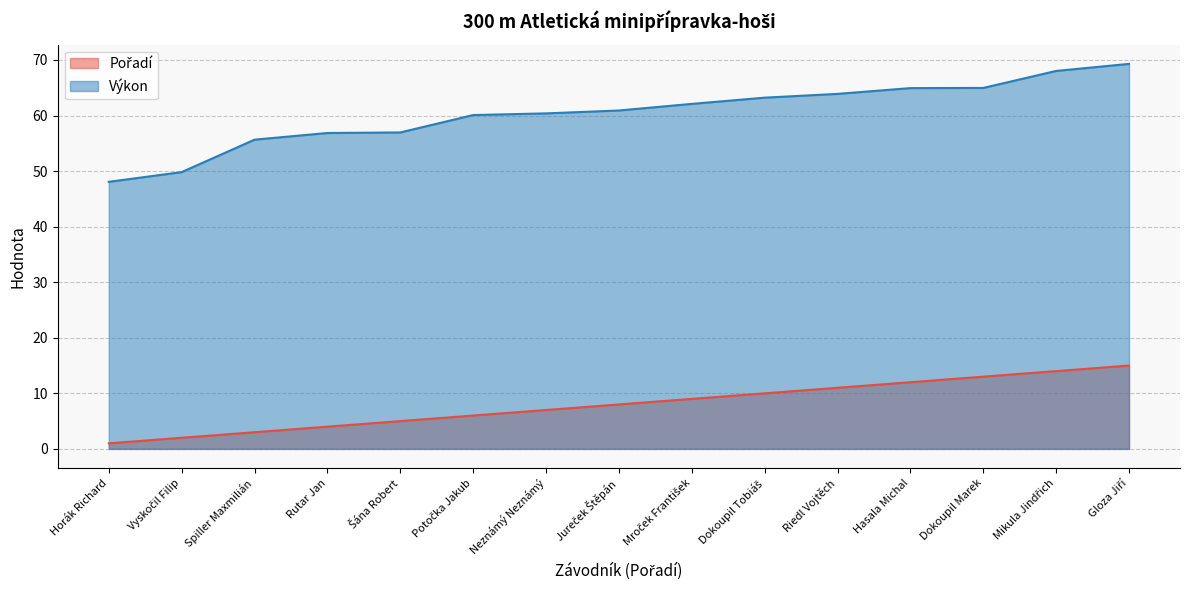

True or false: Výkon and Pořadí cross at least once.

False